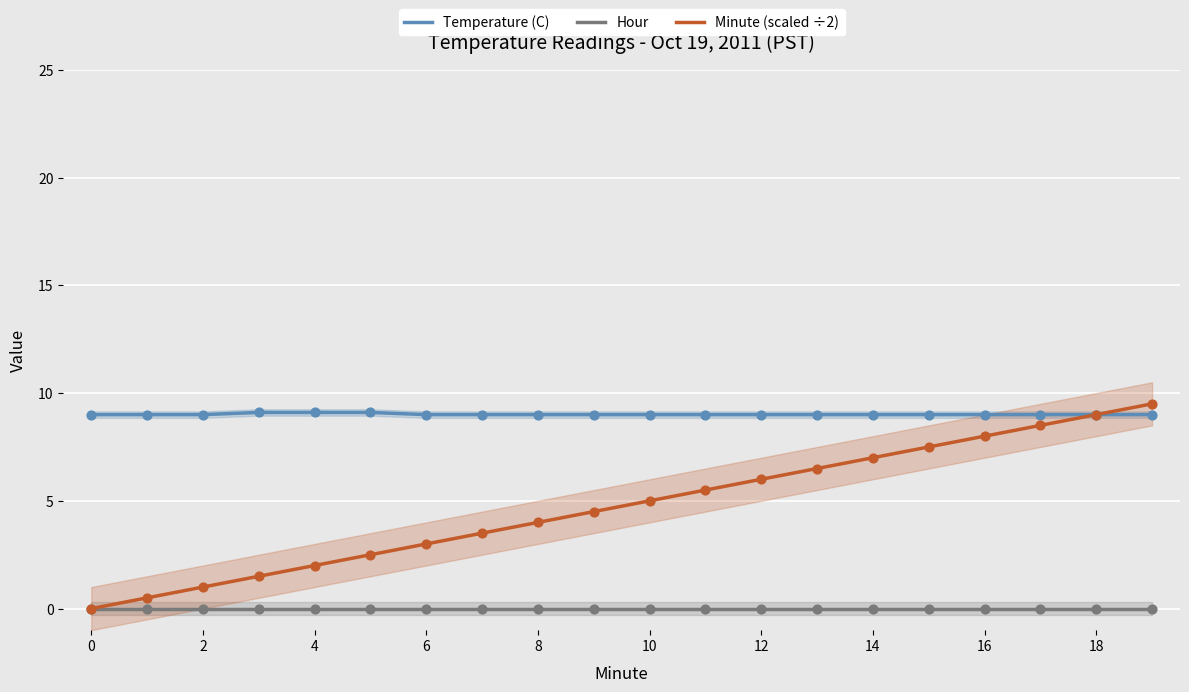

Which series has the largest Y range (max minus min)?

Minute (scaled ÷2)